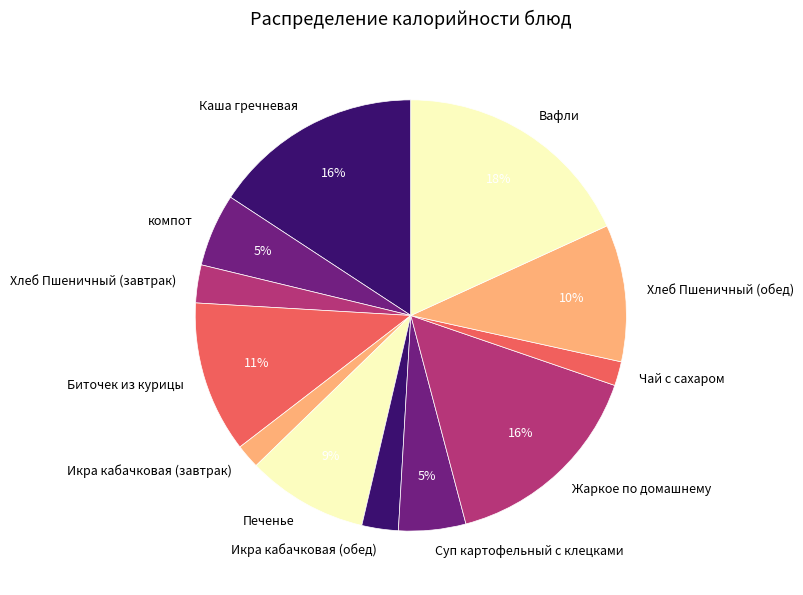

Do Хлеб Пшеничный (обед) and Биточек из курицы together represent more than half of the pie?

No